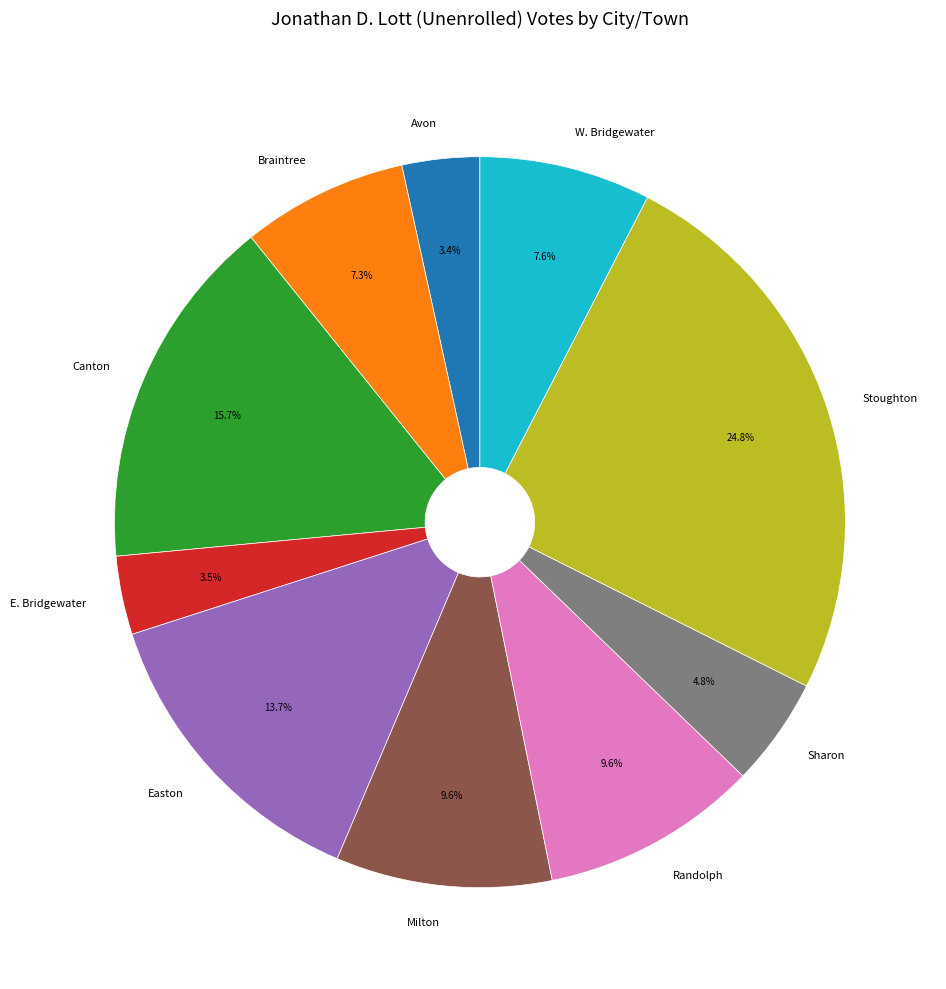

To the nearest percent, what portion does Easton represent?

14%